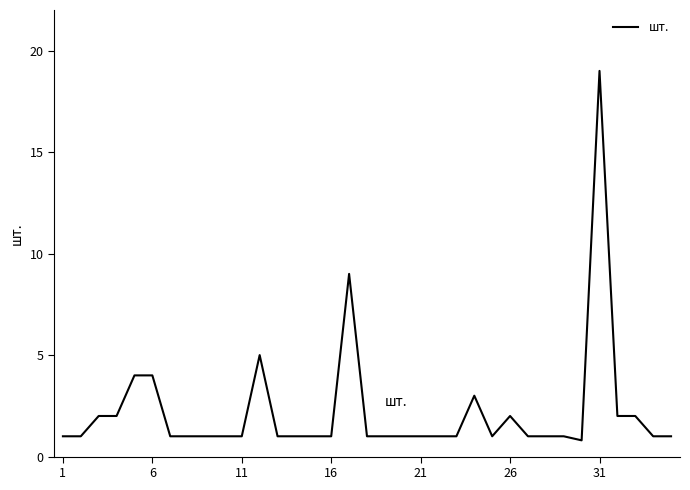

What is the greatest value displayed?

19.0